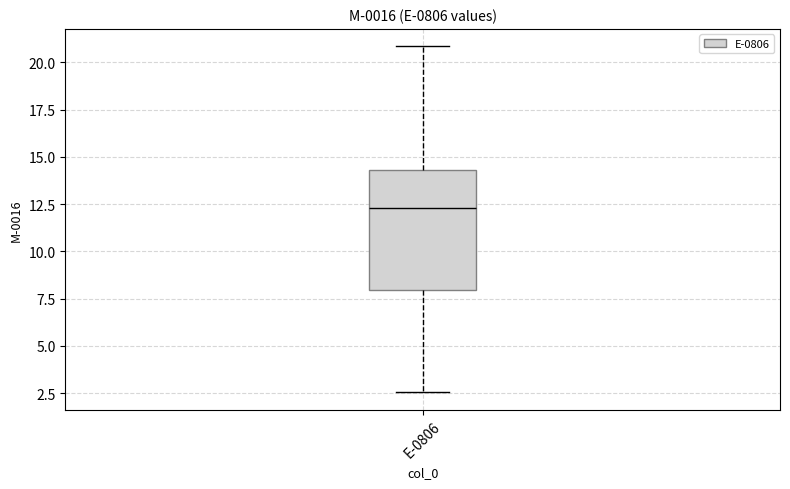

Where does the lower whisker of the box for E-0806 end on the y-axis? The values are not printed on the chart, so give them approximately, as read against the axis.

2.5